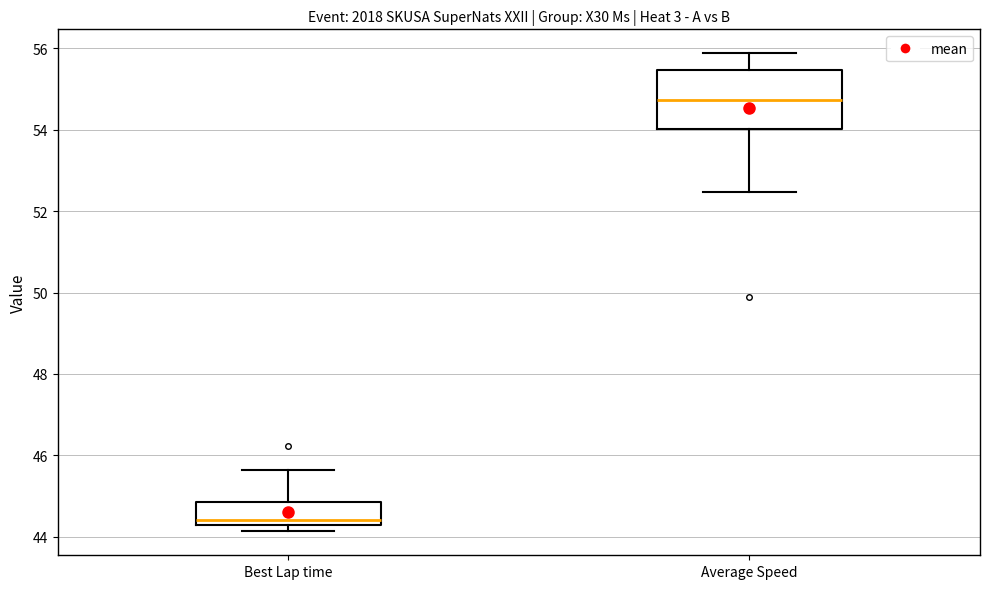

Which box's median line is the highest?

Average Speed